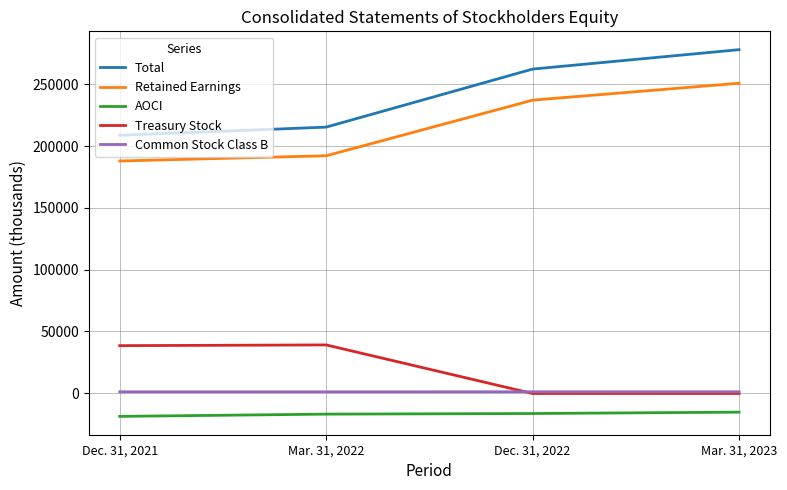

How many lines are shown in the chart?

5